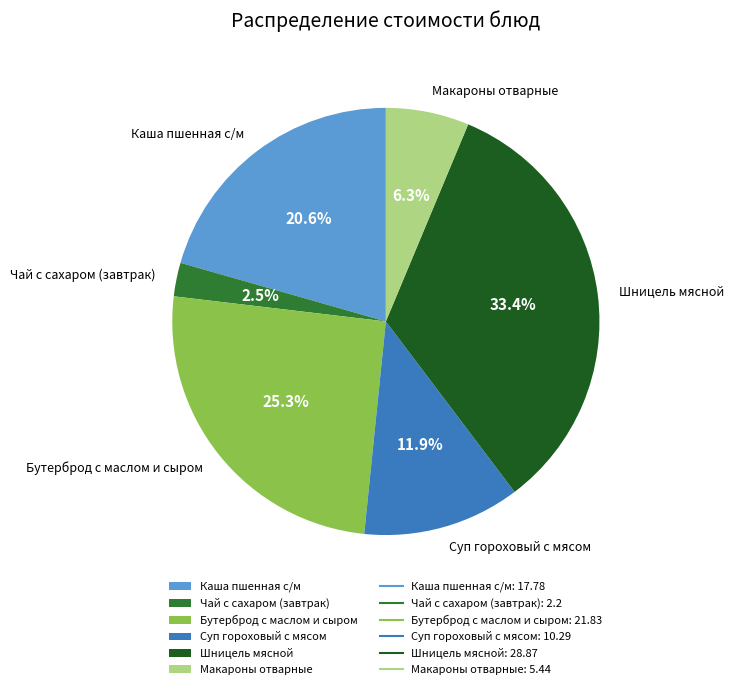

To the nearest percent, what is the difference between the largest and smallest slice percentages?

31%